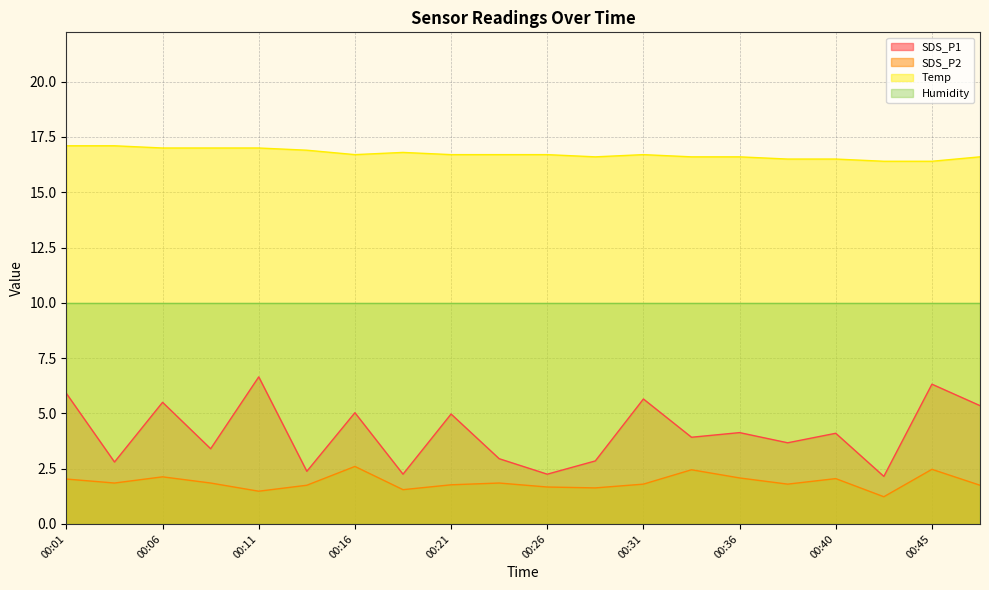

How many data points does each series have?

20